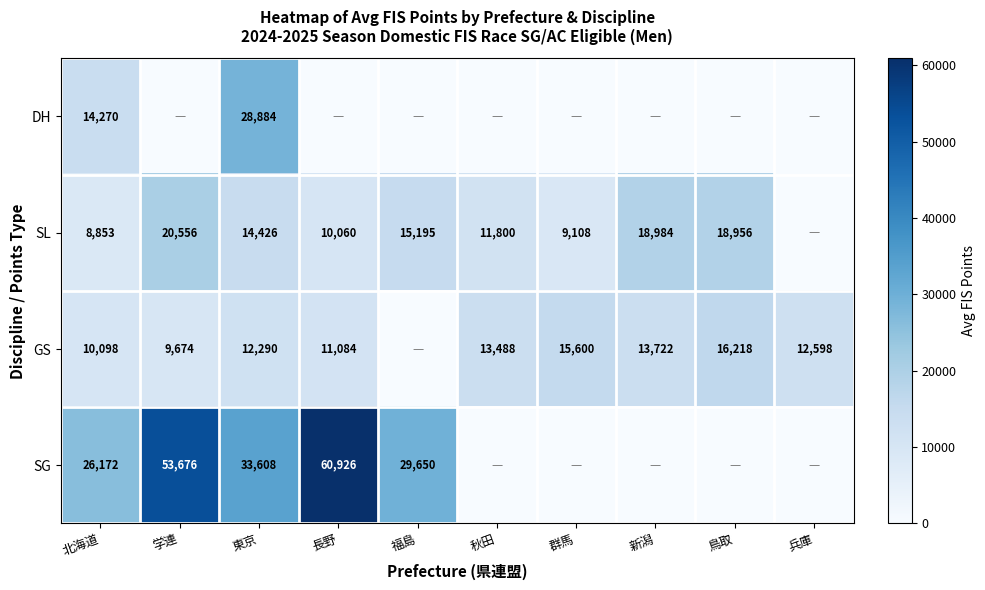

The GS series shows 10098 at 北海道. True or false?

True